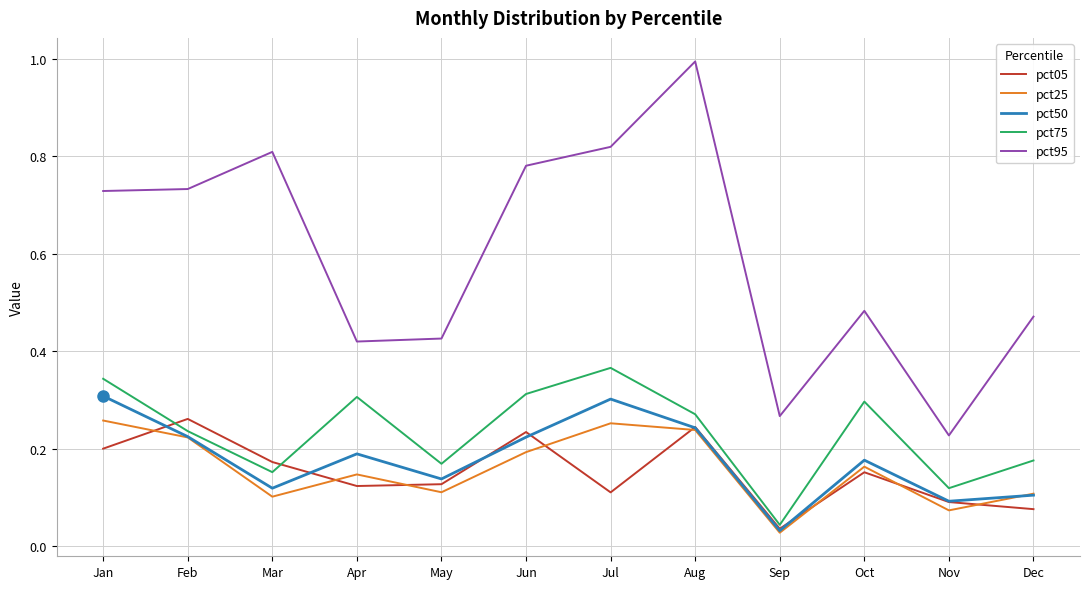

How many lines are shown in the chart?

5